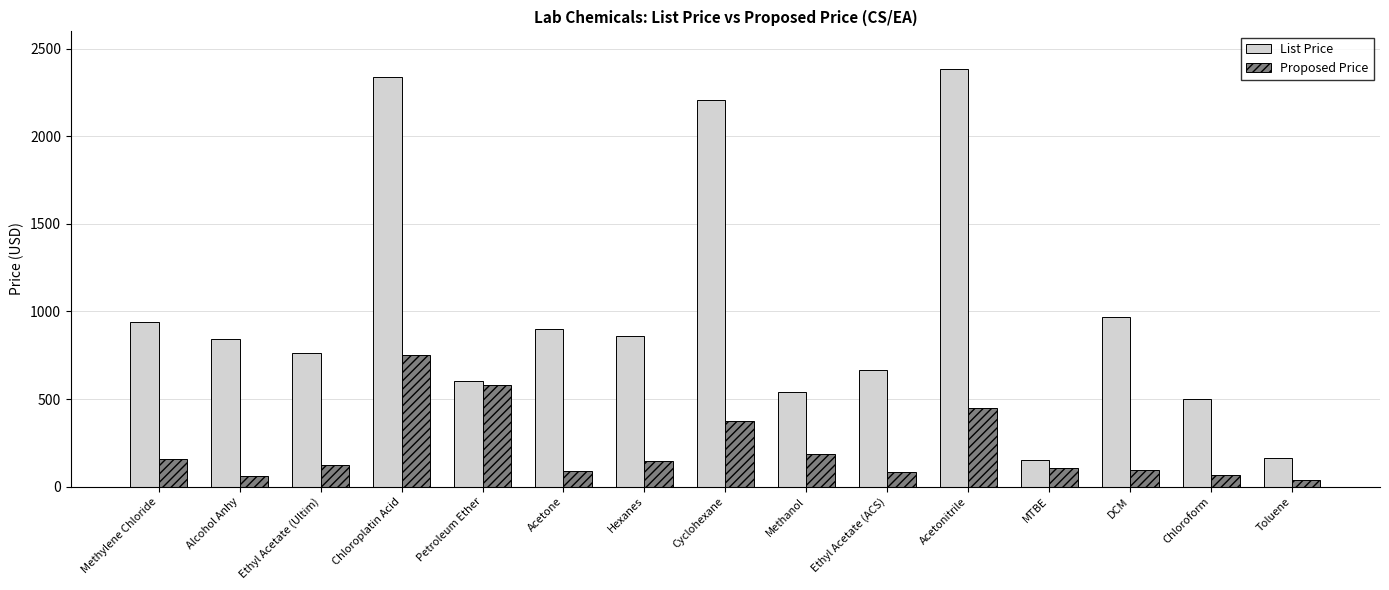

What is the greatest value displayed?

2387.6